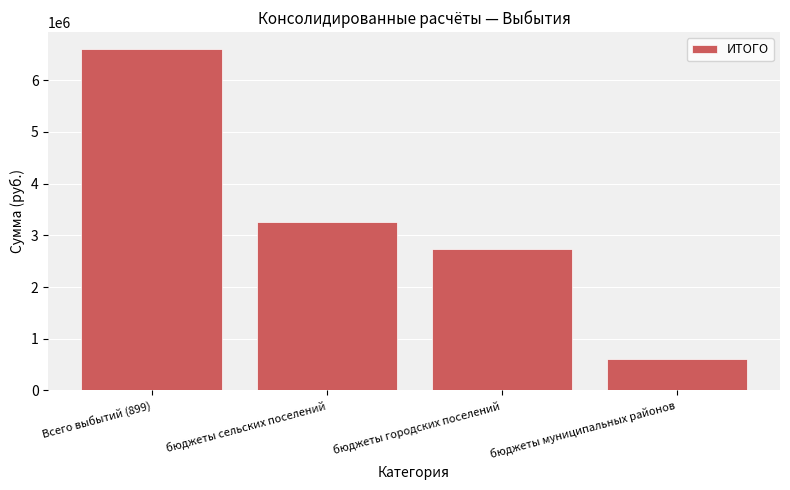

What is the difference between the second highest and second lowest values?

523898.4